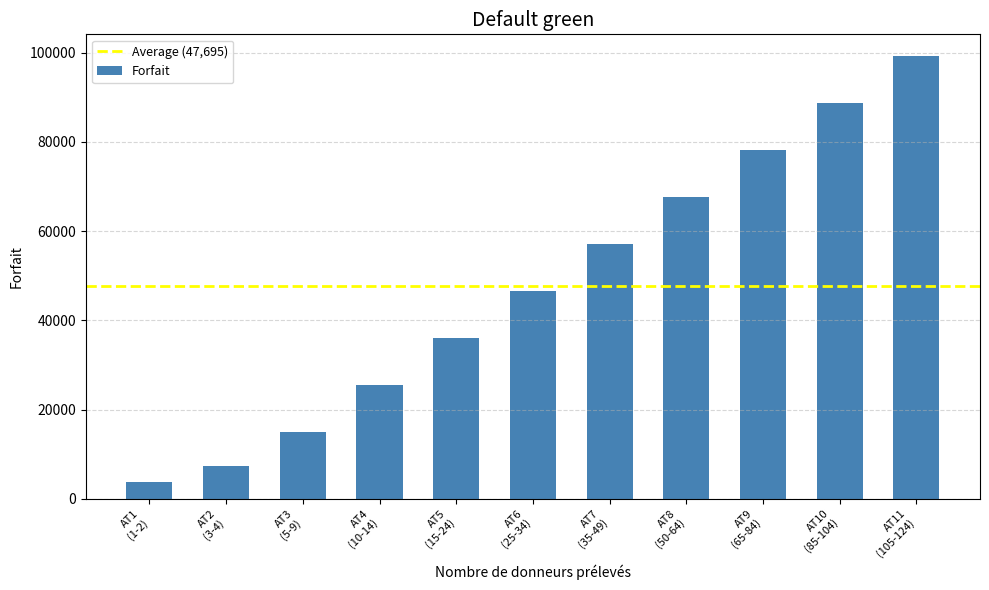

The value at AT7
(35-49) is 57048. True or false?

True